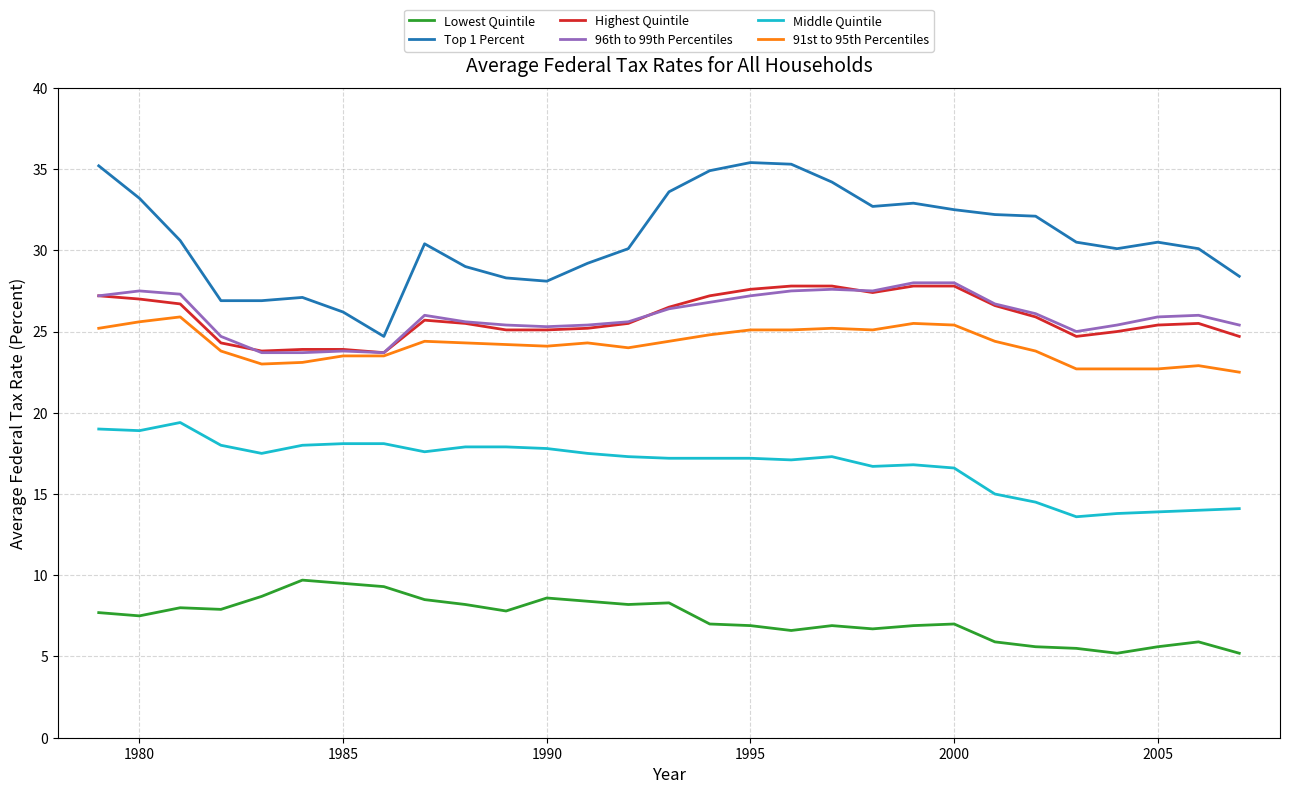

True or false: Top 1 Percent and Highest Quintile intersect in this chart.

False